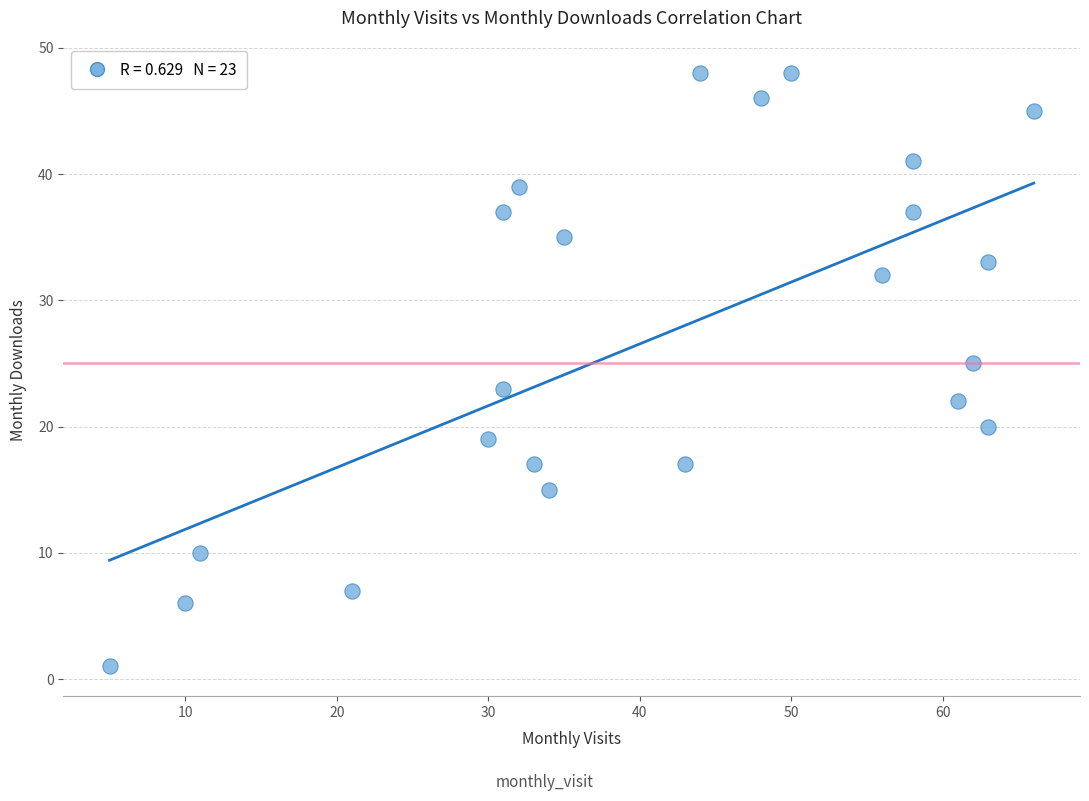

What is the range of Y values (max minus min)?

47